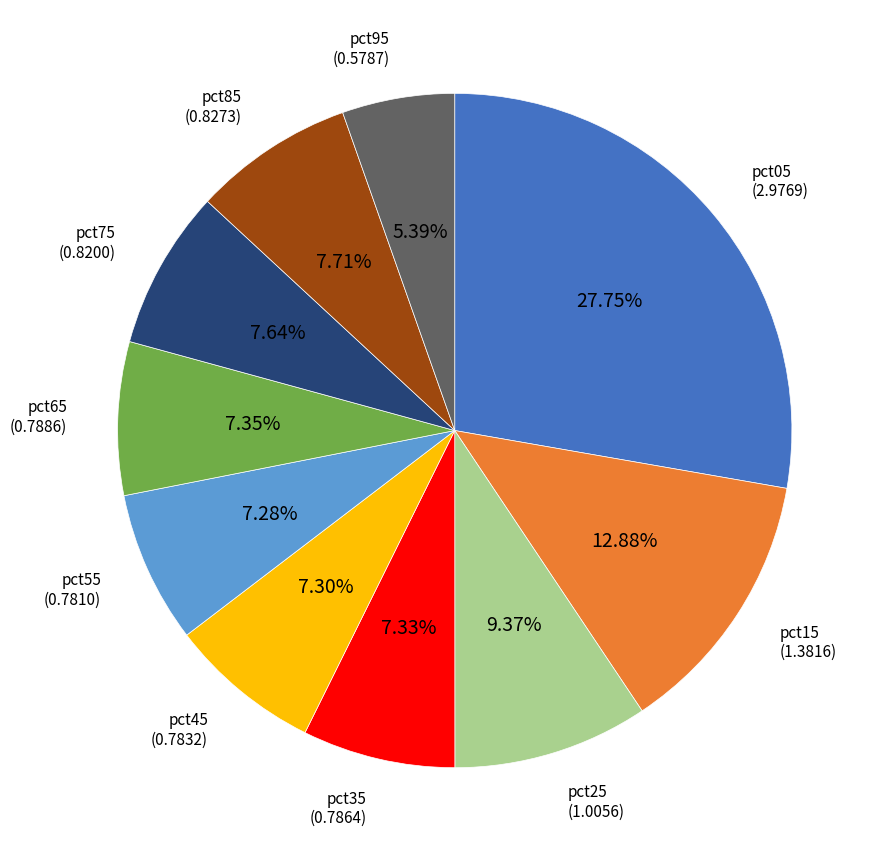

Does pct95 account for over 50% of the chart?

No